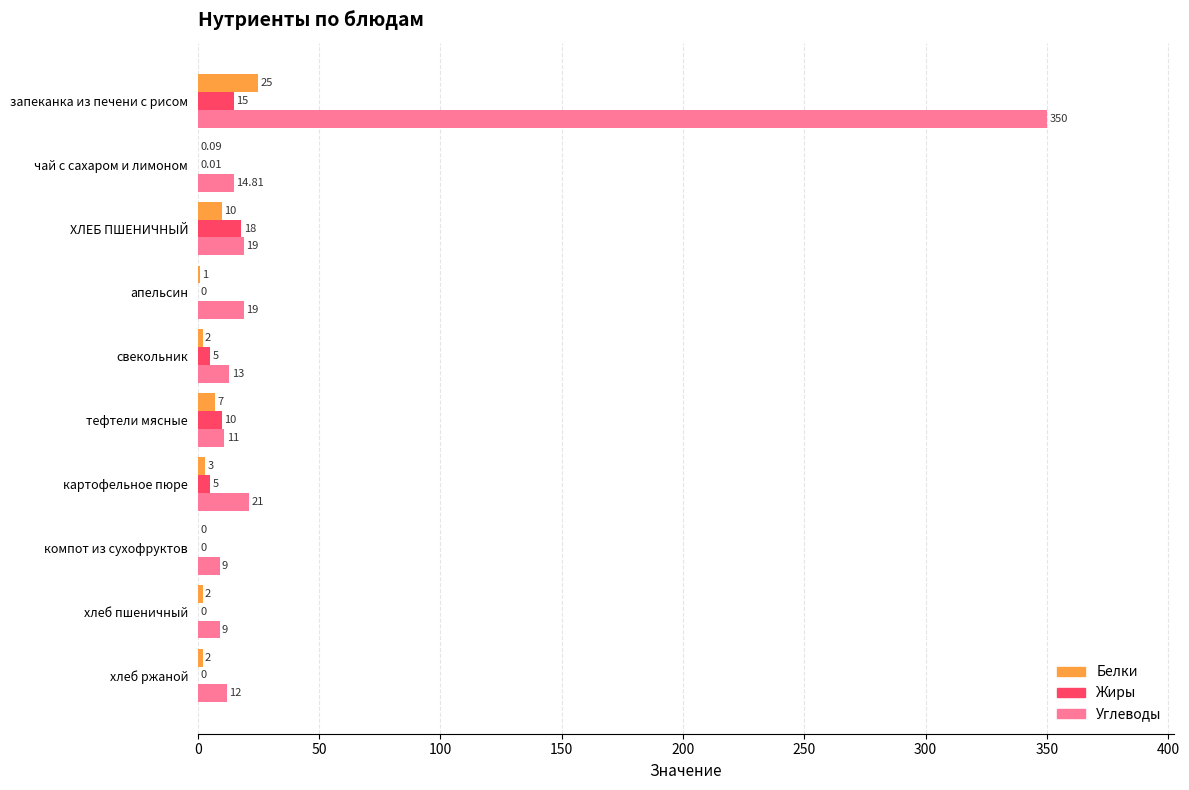

Which category has the highest value in the Углеводы series?

запеканка из печени с рисом